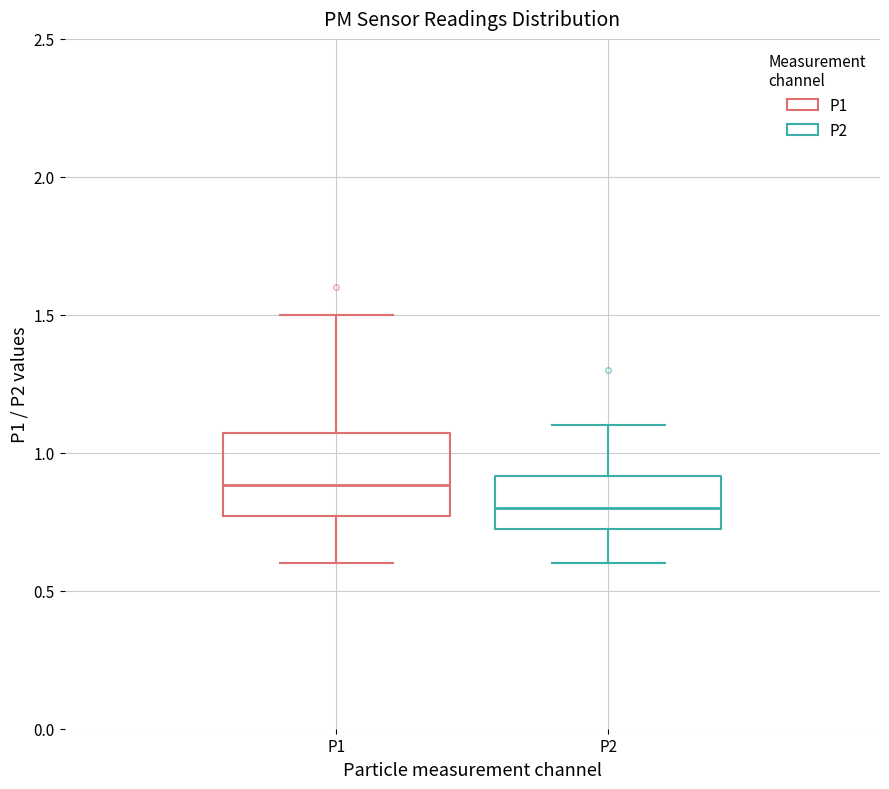

Which box is the tallest, from its lower edge to its upper edge?

P1